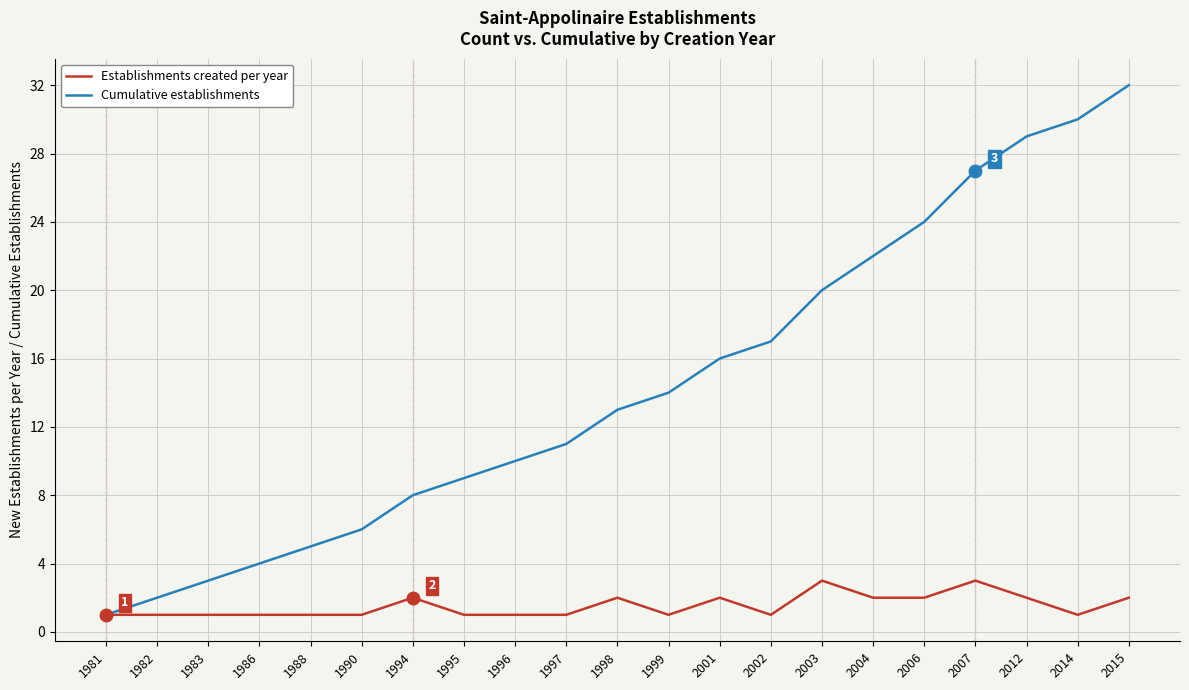

What is the sum of the Cumulative establishments values at 2014 and 2012?

59